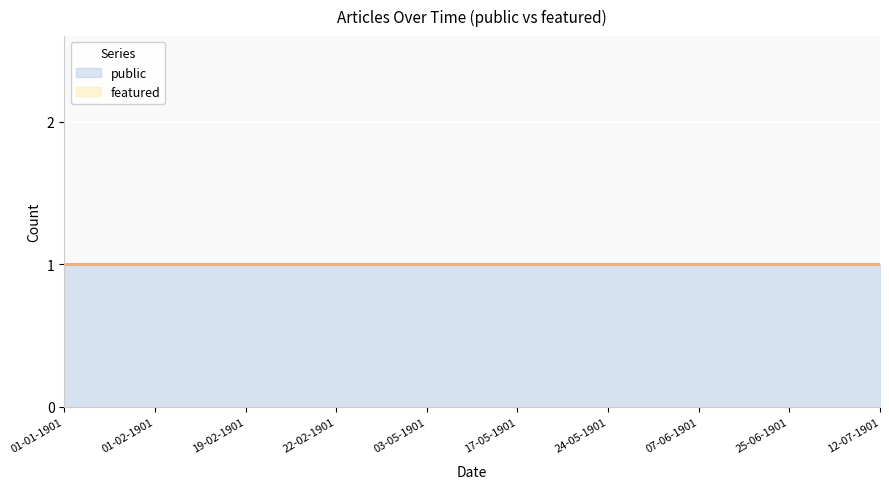

What position from the right is 07-06-1901?

3